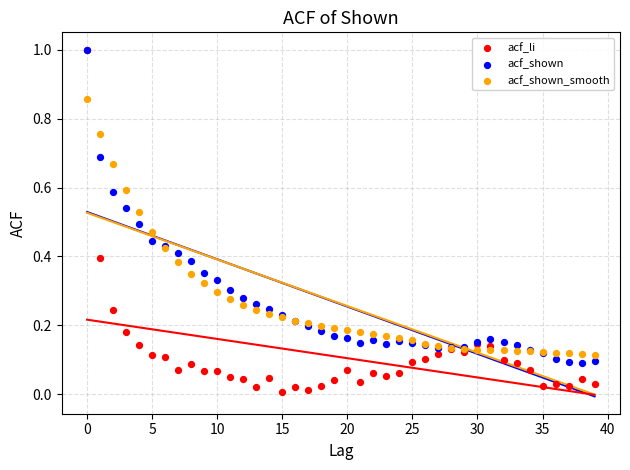

What are all the series names shown in the legend?

acf_li, acf_shown, acf_shown_smooth